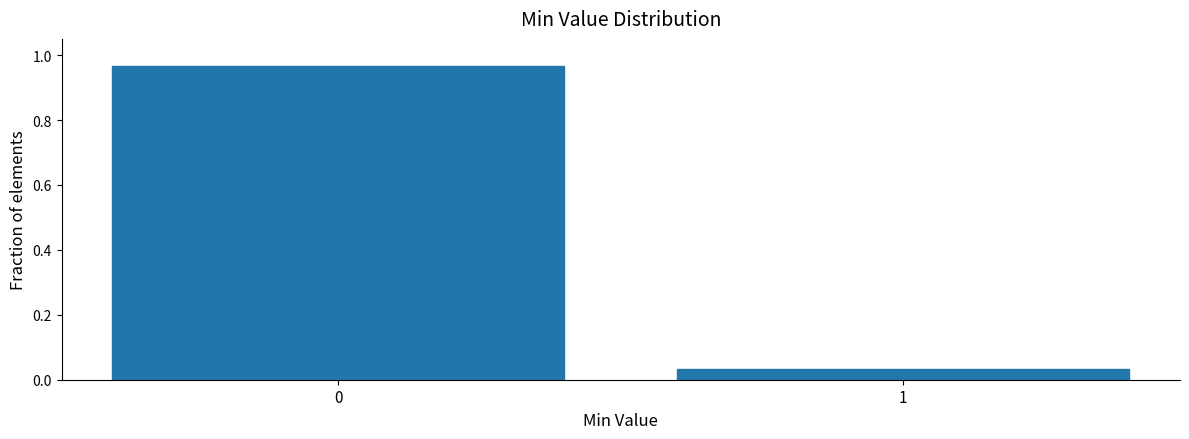

Is it true that the value at 0 is 0.6?

False